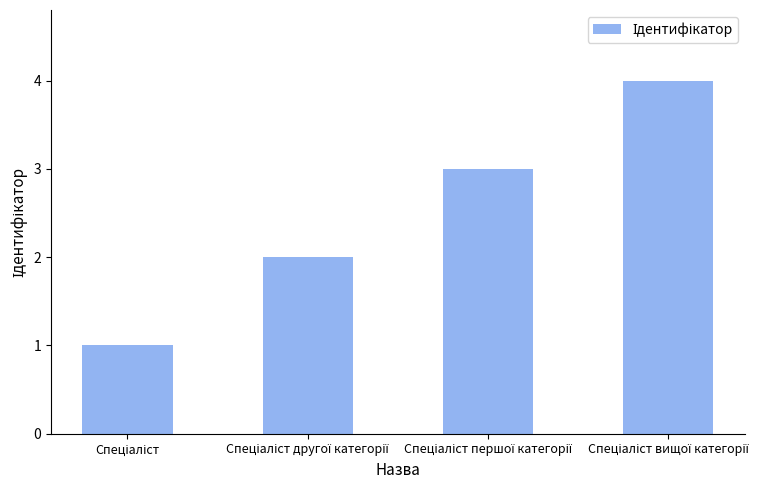

What is the greatest value displayed?

4